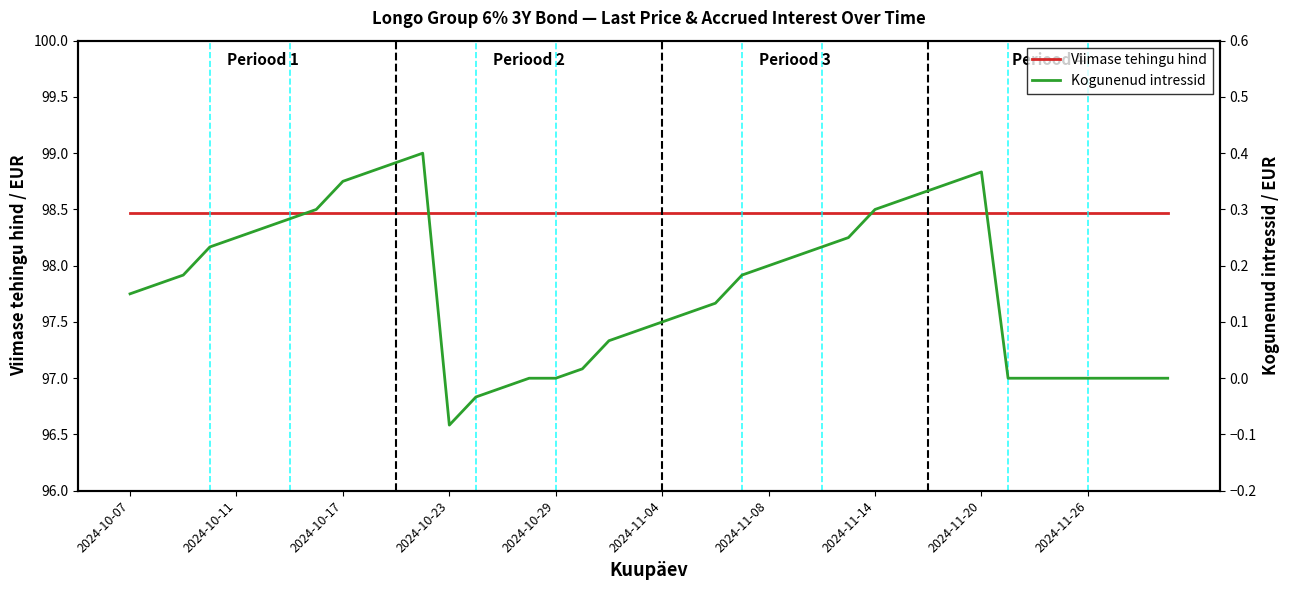

The Kogunenud intressid series shows 0.1 at 10. True or false?

False